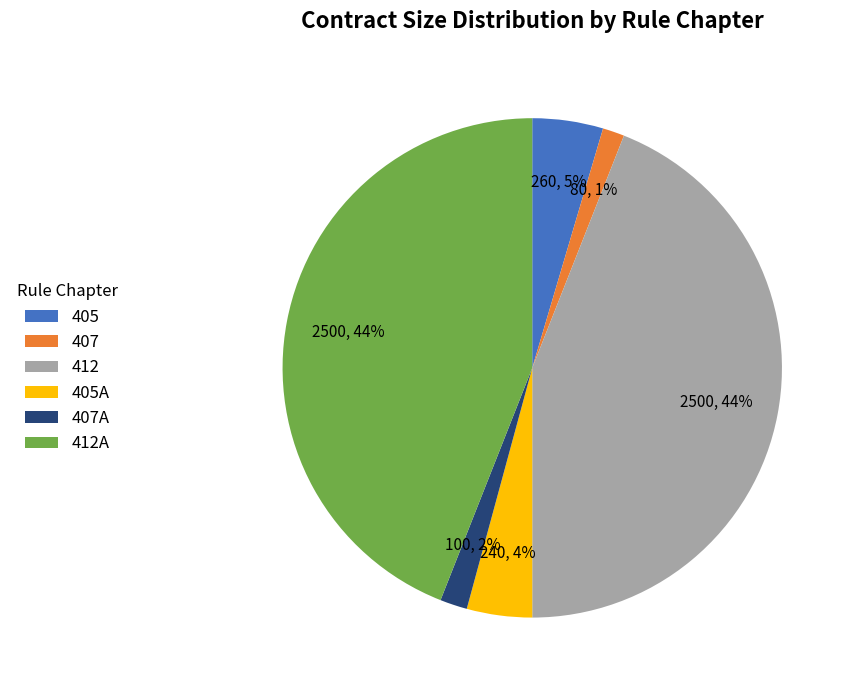

Is there a majority slice in this chart?

No